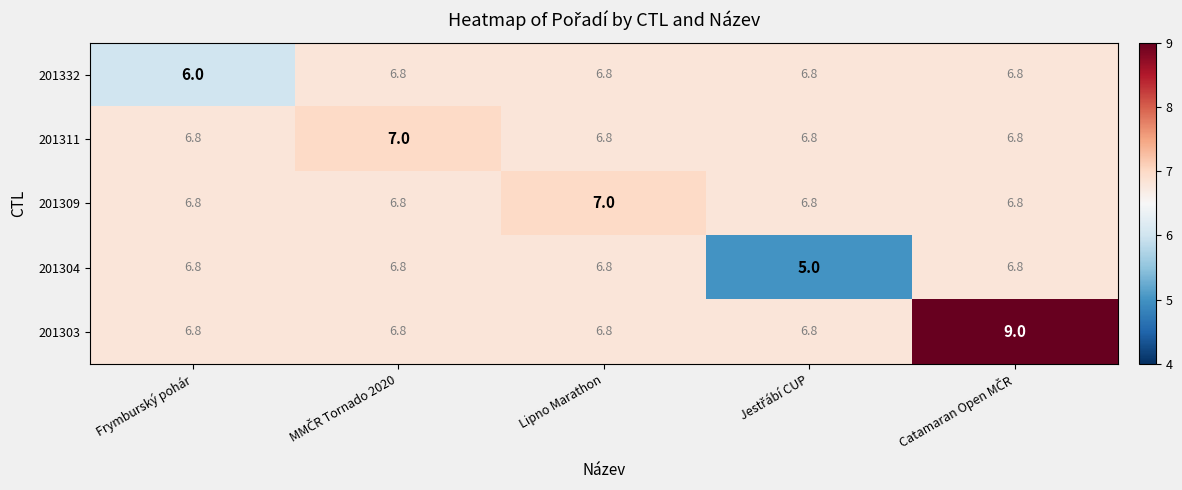

True or false: 201309 has a value of 7.0 at Lipno Marathon.

True